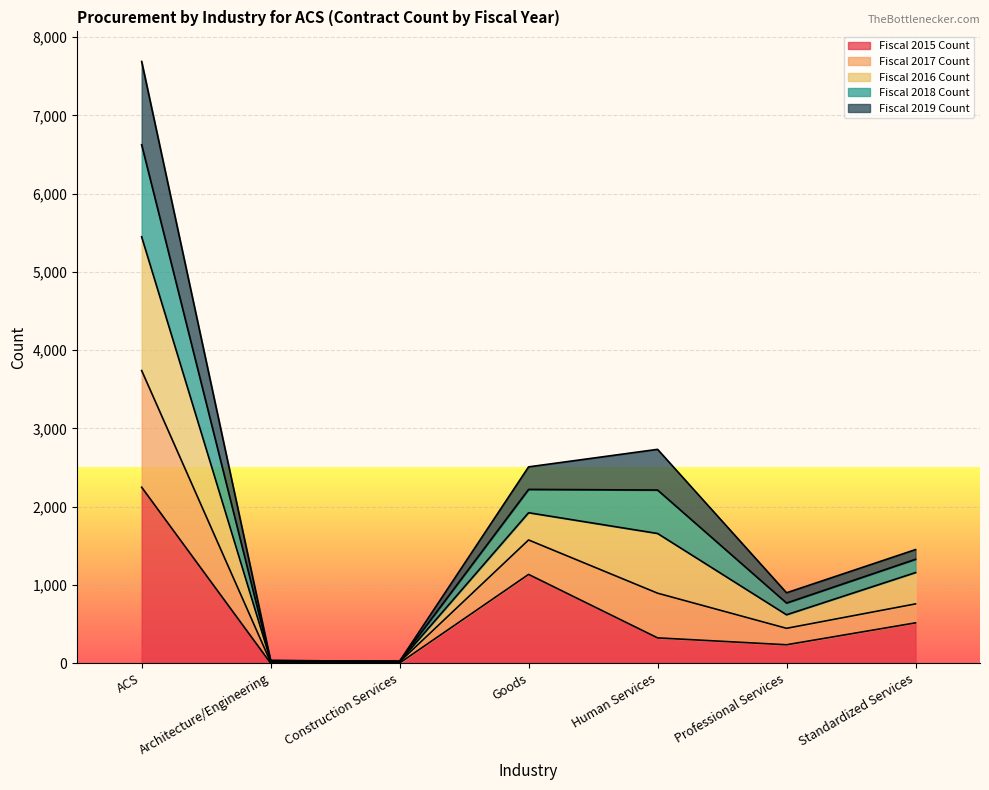

What is the maximum value for Fiscal 2015 Count?

2248